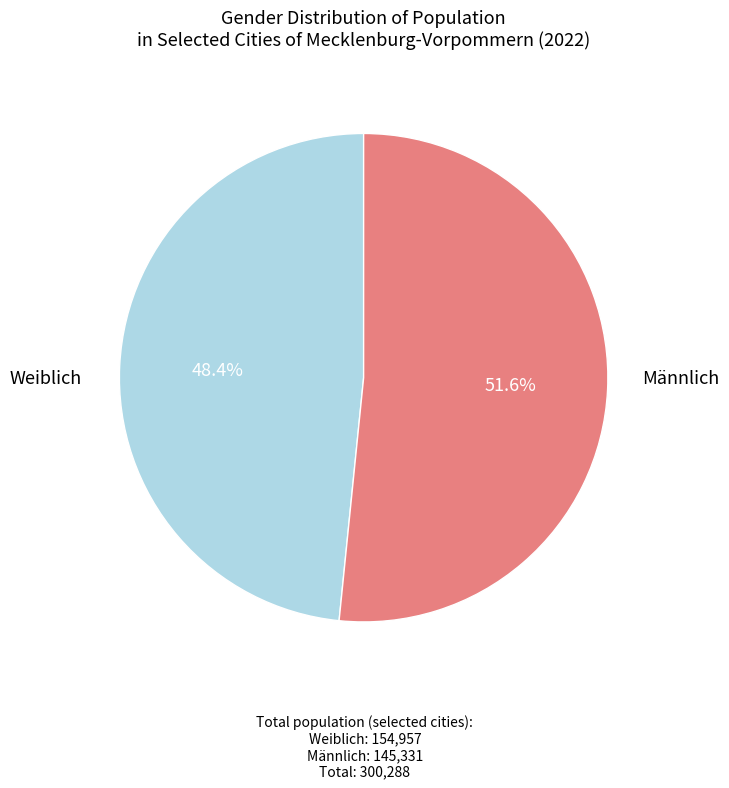

Is there any slice that represents more than half of the pie?

Yes